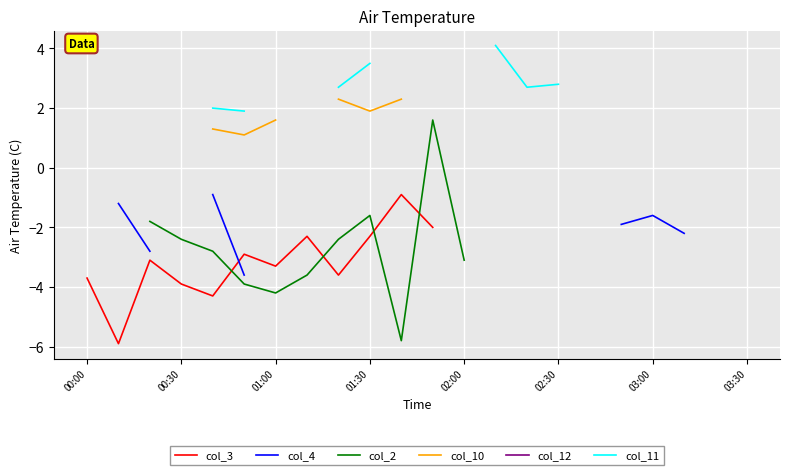

Which series changed the most between 10 and 11?

col_2